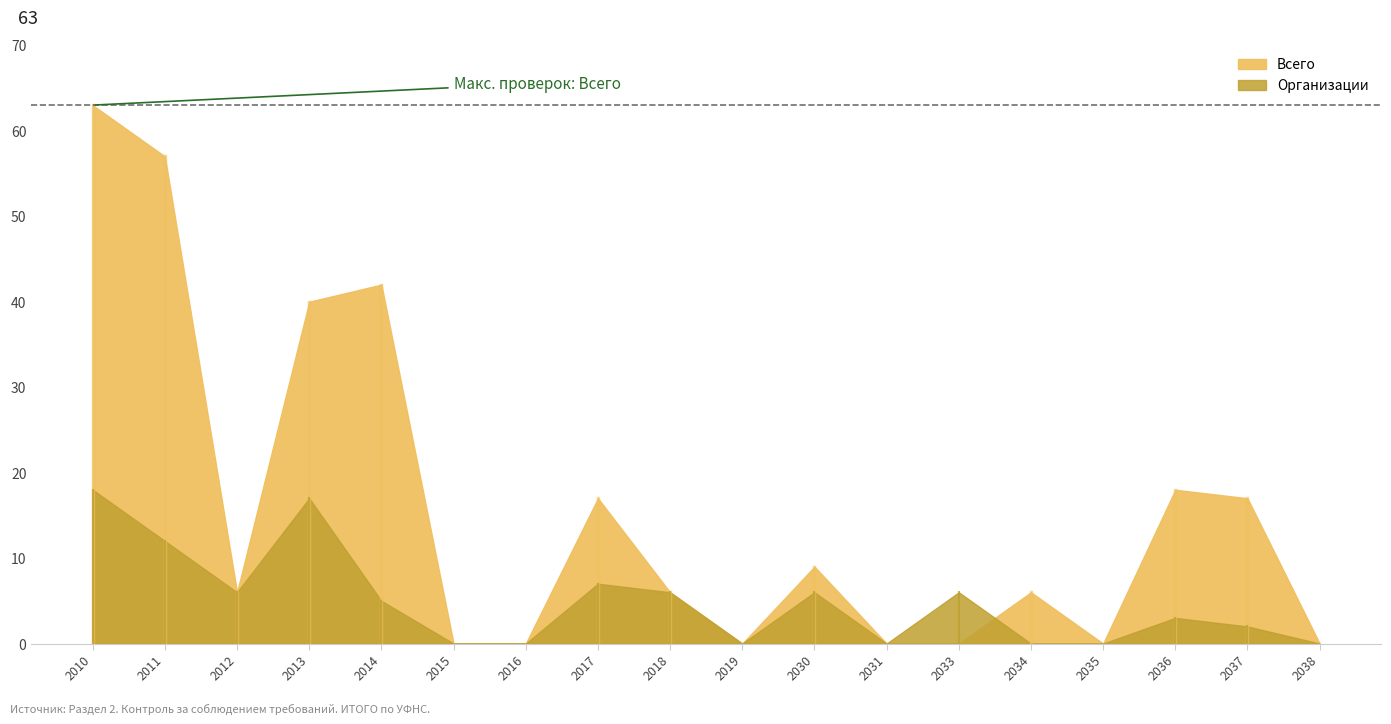

How many data points does each series have?

18